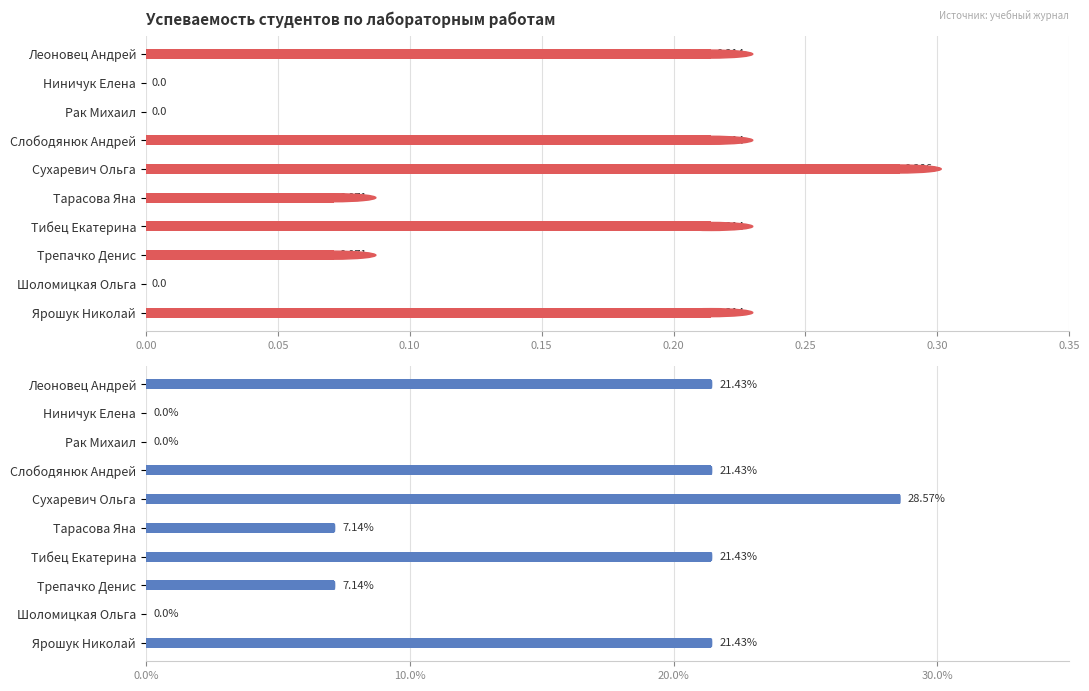

What is the average value of the Сдано ЛР (%) series?

12.9